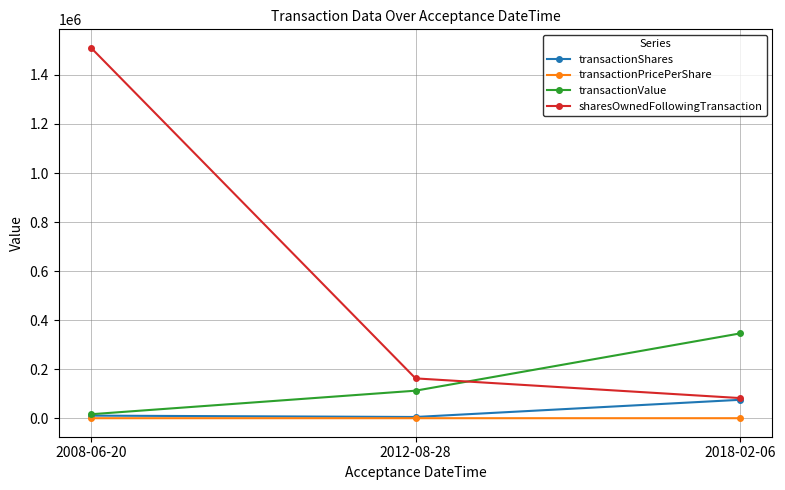

Does the chart have visible grid lines?

Yes